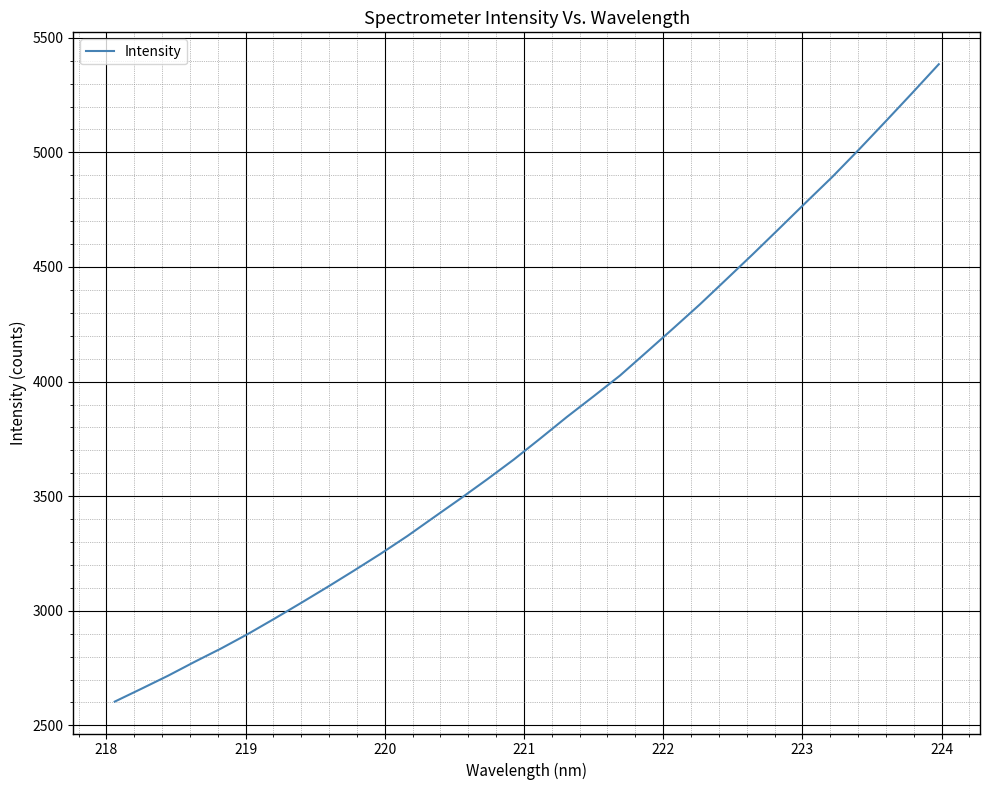

What is the difference between the maximum and minimum values?

2780.9